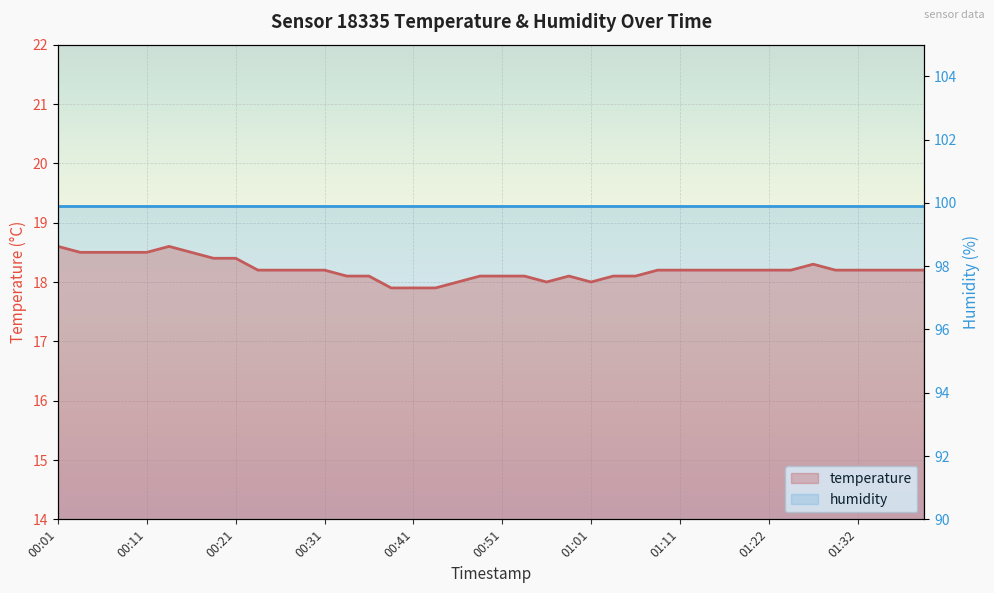

Reading left to right, transcribe all the data shown in this chart.

18.6	18.5	18.5	18.5	18.5	18.6	18.5	18.4	18.4	18.2	18.2	18.2	18.2	18.1	18.1	17.9	17.9	17.9	18.0	18.1	18.1	18.1	18.0	18.1	18.0	18.1	18.1	18.2	18.2	18.2	18.2	18.2	18.2	18.2	18.3	18.2	18.2	18.2	18.2	18.2